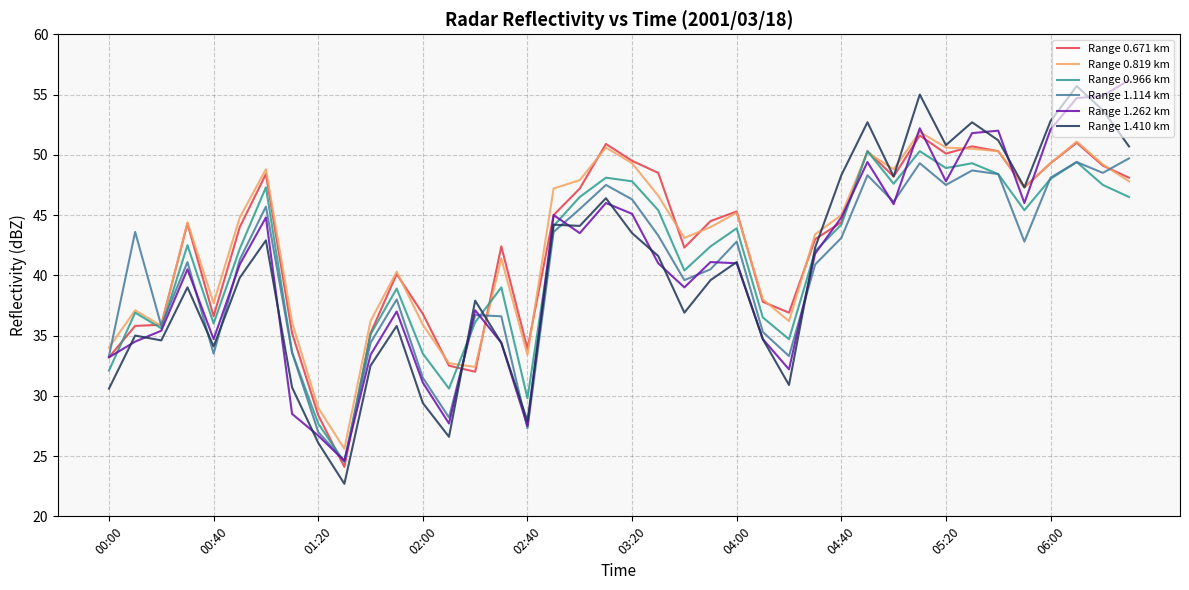

What is the smallest value displayed?

22.7